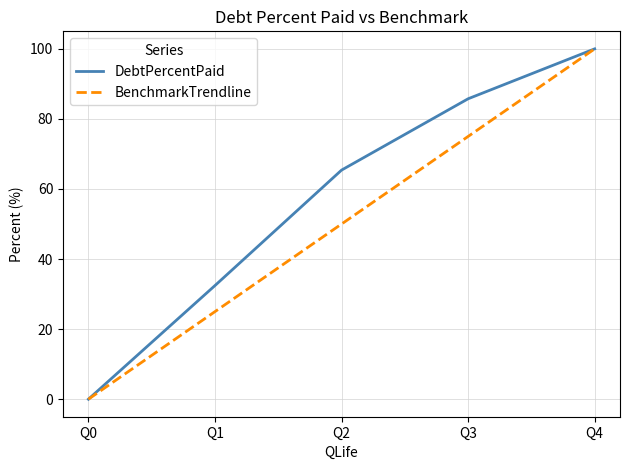

At which label does DebtPercentPaid reach its peak?

Q4